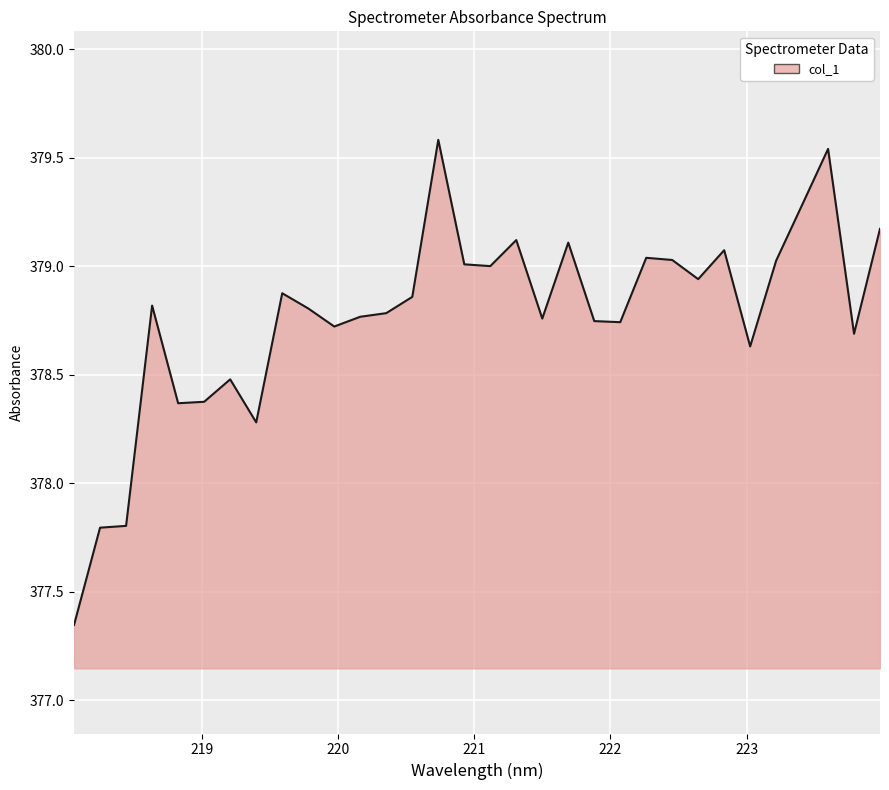

How many distinct data groups are displayed?

1